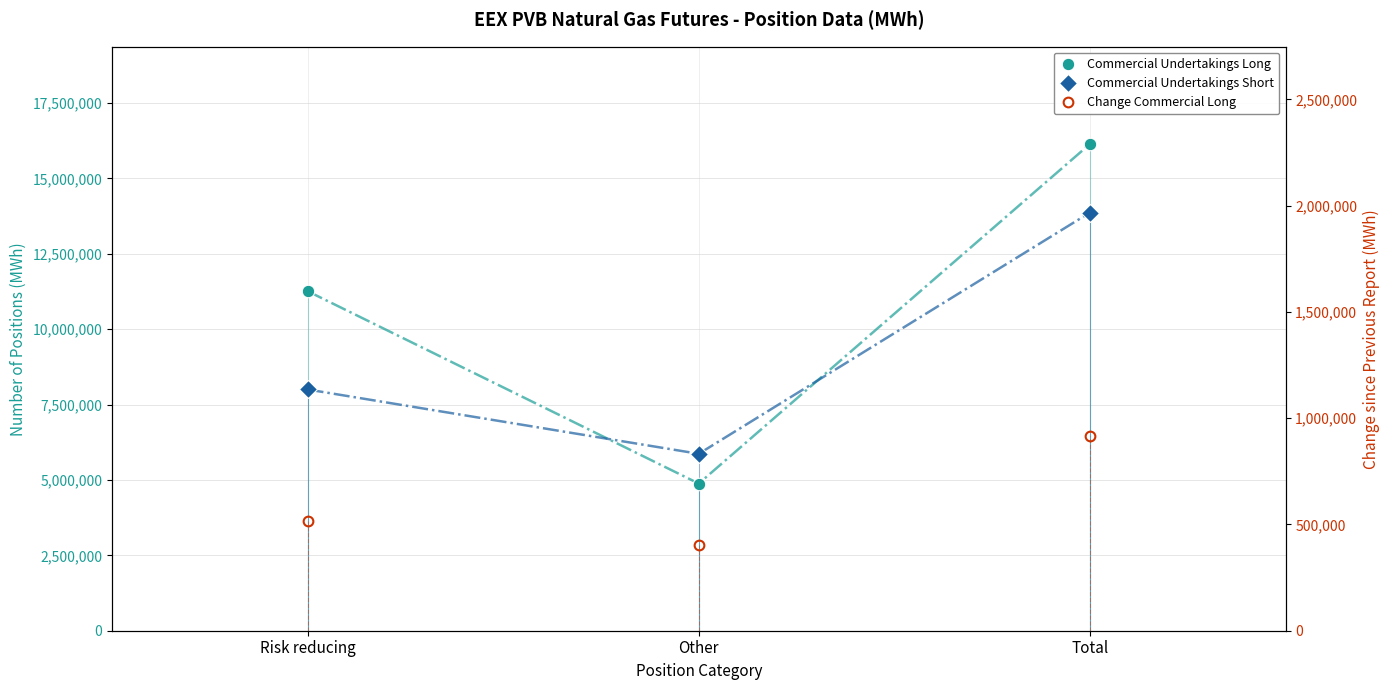

What is the sum of the Commercial Undertakings Short values at Other and Total?

19738234